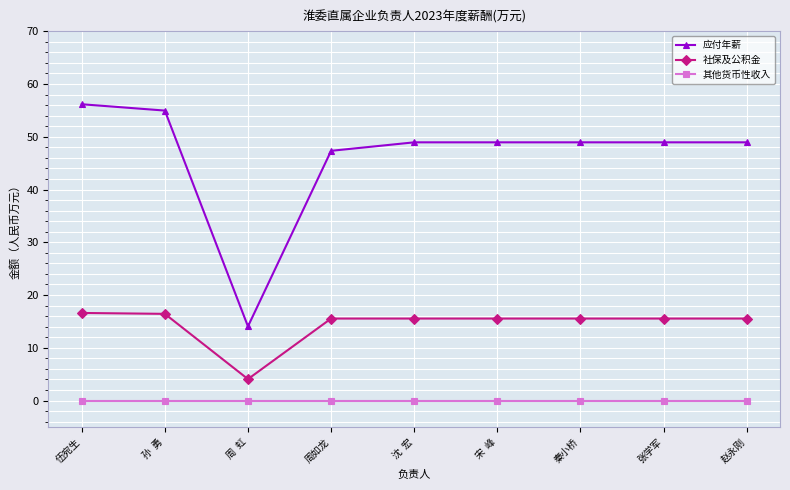

At which label is 应付年薪 closest to 35?

周如龙